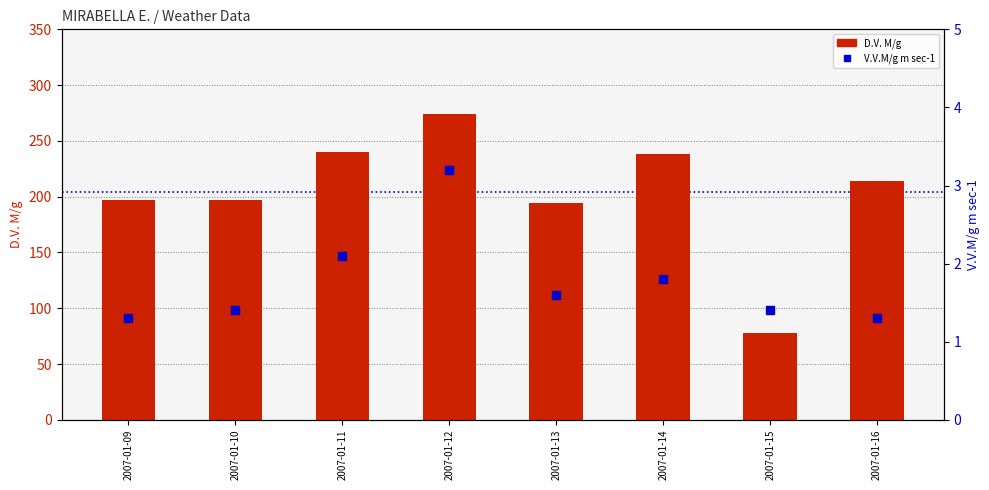

Is the value of V.V.M/g m sec-1 at 2007-01-14 greater than the value of D.V. M/g at 2007-01-11?

No